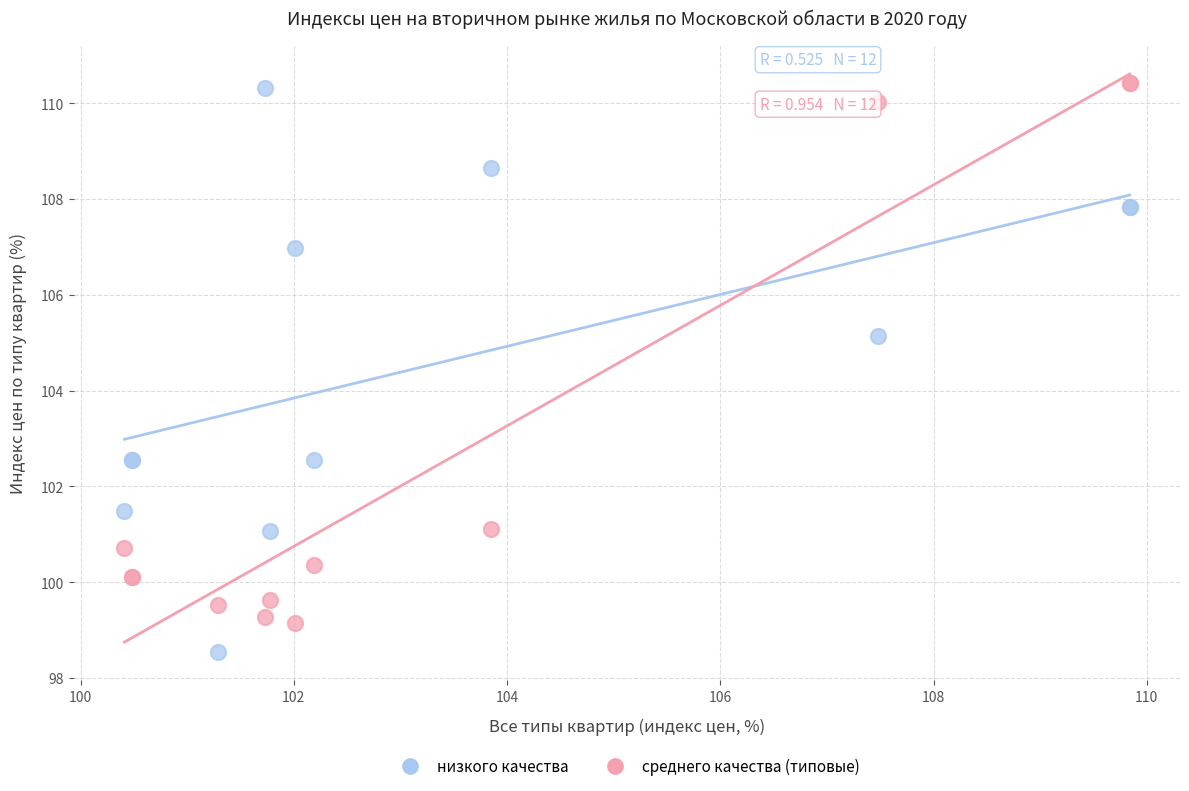

Which series contains the lowest Y value?

низкого качества